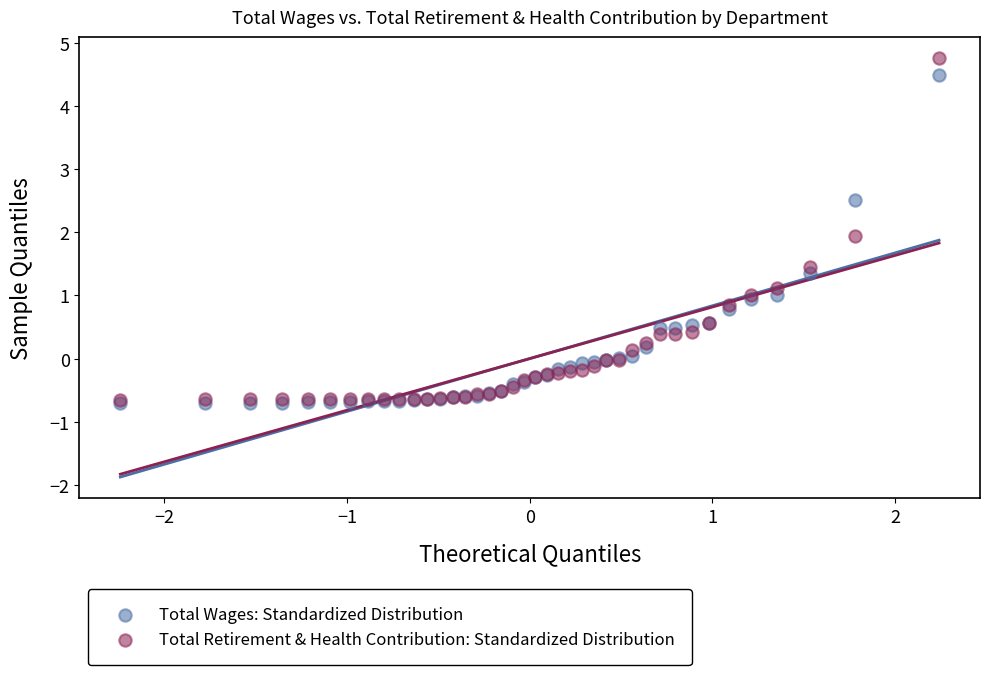

Which series has the largest Y range (max minus min)?

Total Retirement & Health Contribution: Standardized Distribution